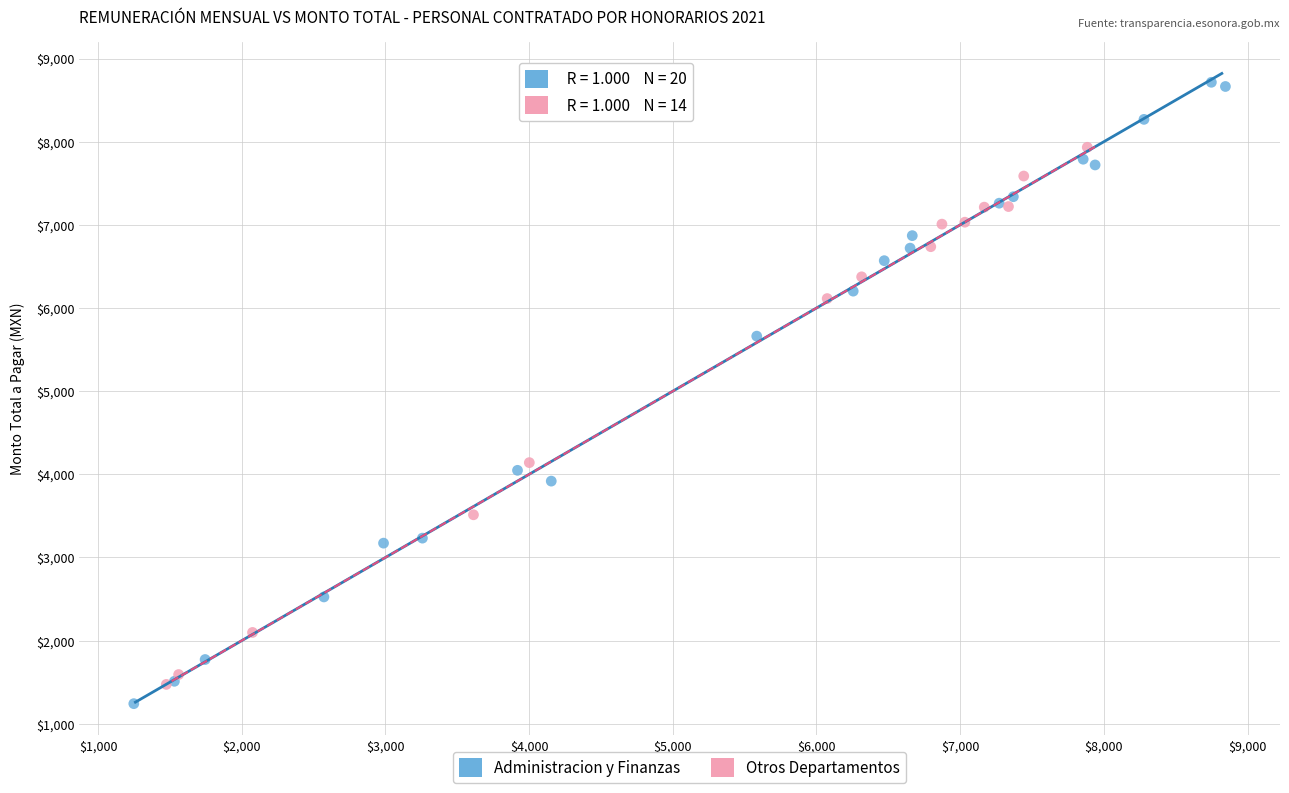

Which series has the largest Y range (max minus min)?

Administracion y Finanzas